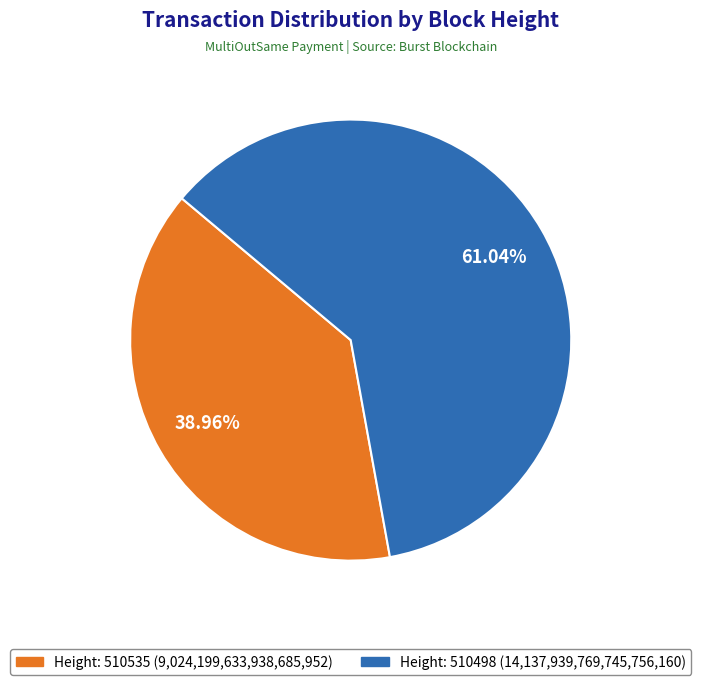

Is there a majority slice in this chart?

Yes